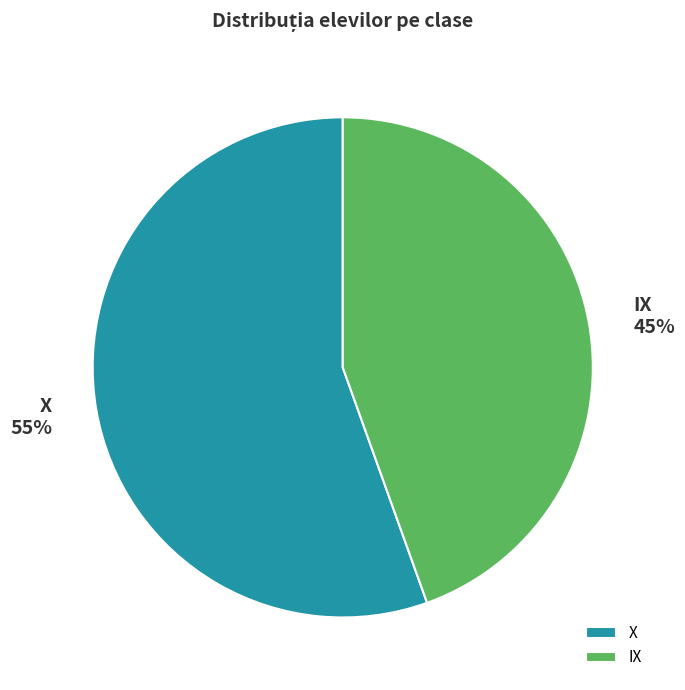

Is it true that IX is 59% of the pie?

False